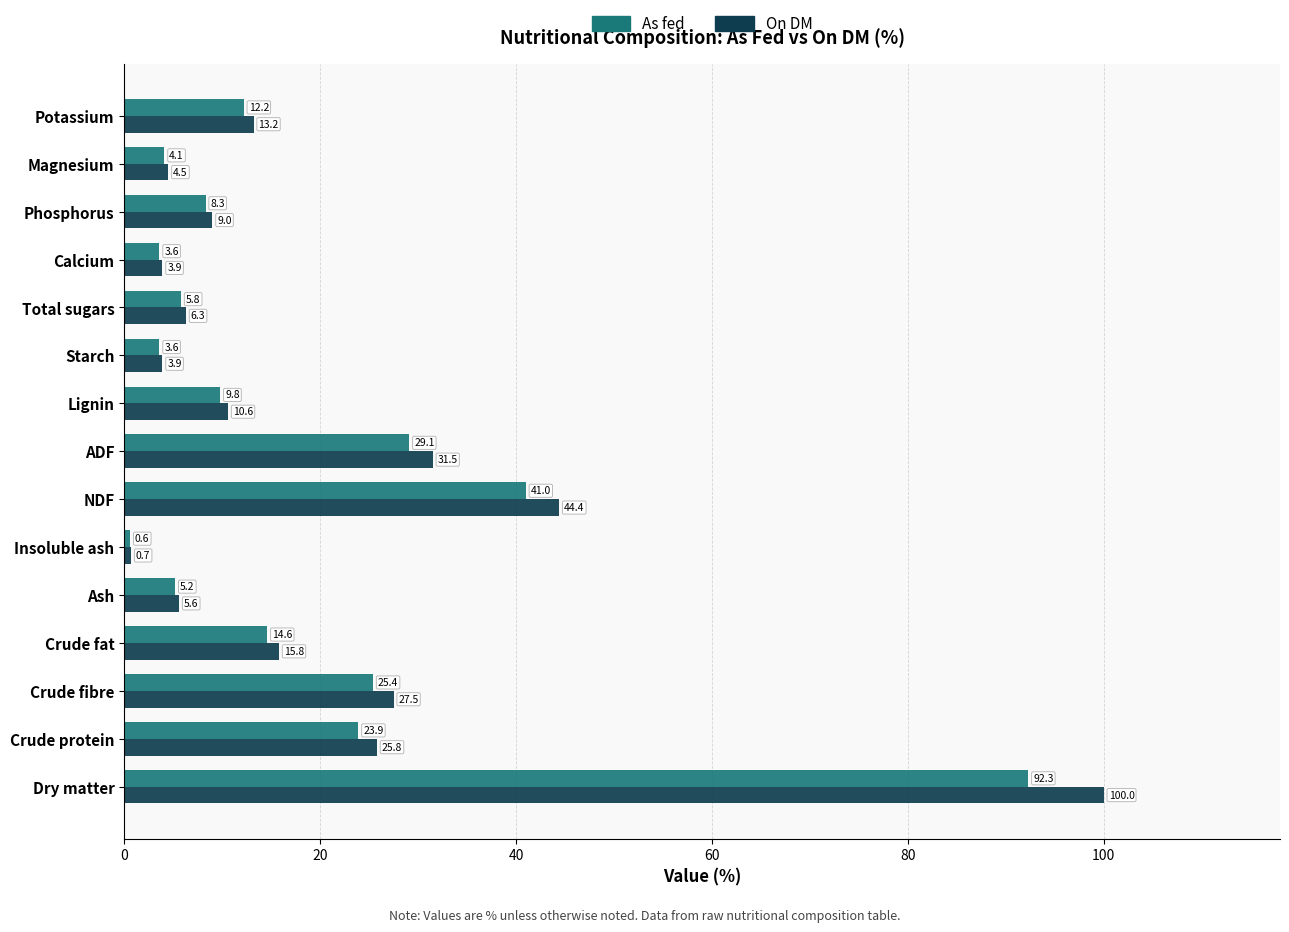

Which series has the widest spread of values?

On DM